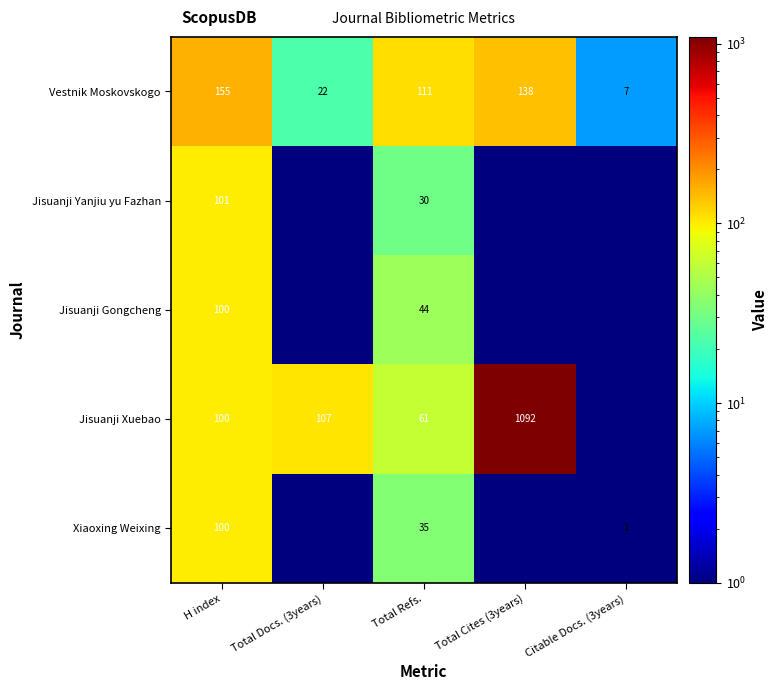

Which has a higher value, Citable Docs. (3years) or Total Cites (3years)?

Total Cites (3years)